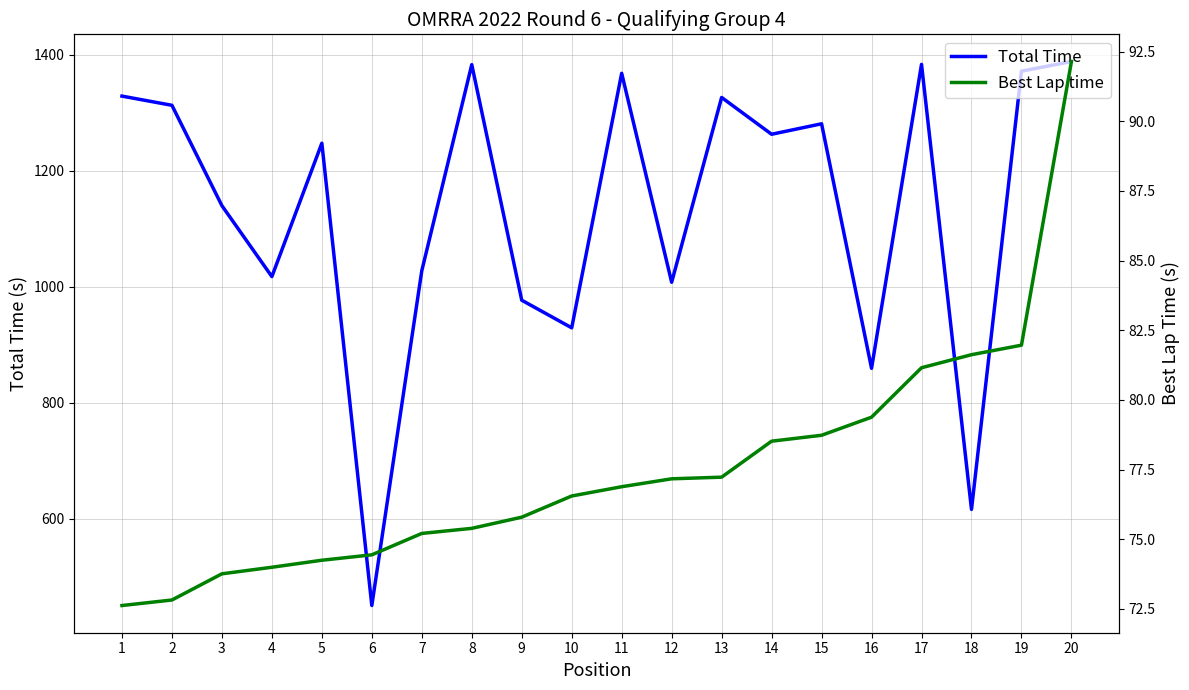

True or false: Total Time has a value of 1247.8 at 5.

True